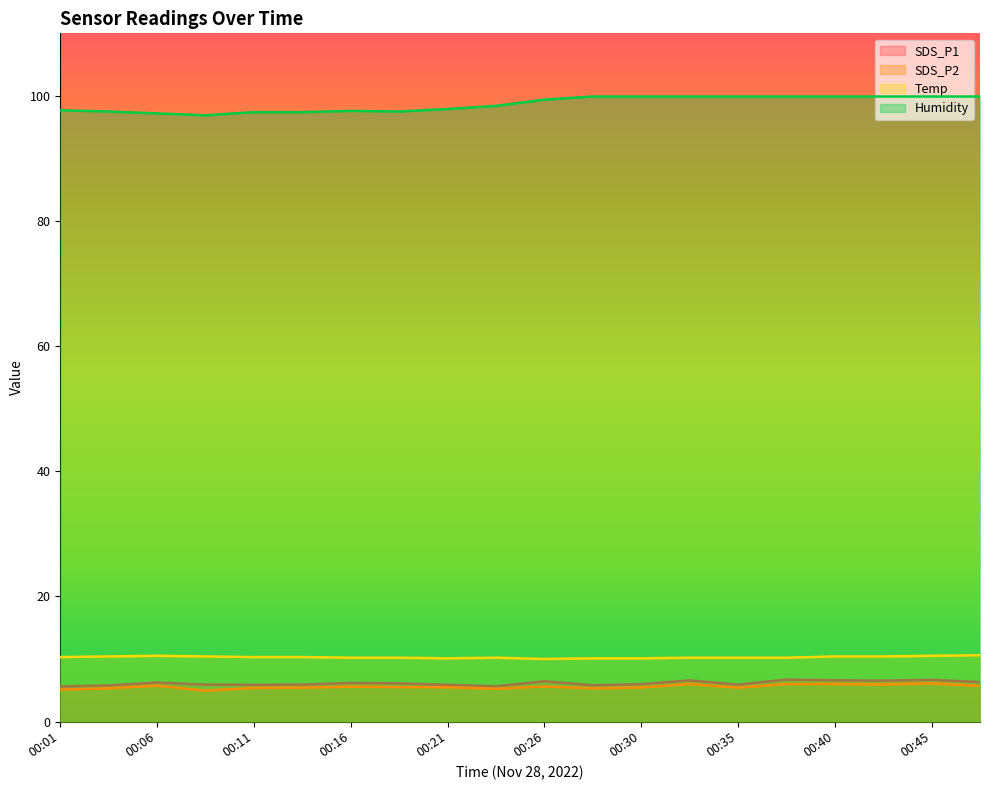

What is the value of the SDS_P1 point at the 8th from the left?

6.1